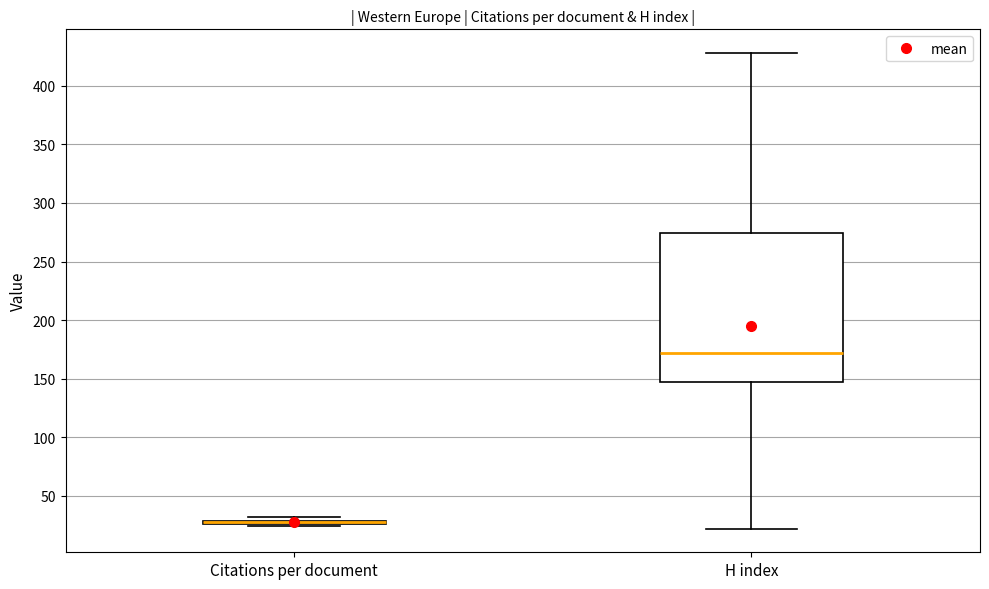

Which box is the tallest, from its lower edge to its upper edge?

H index